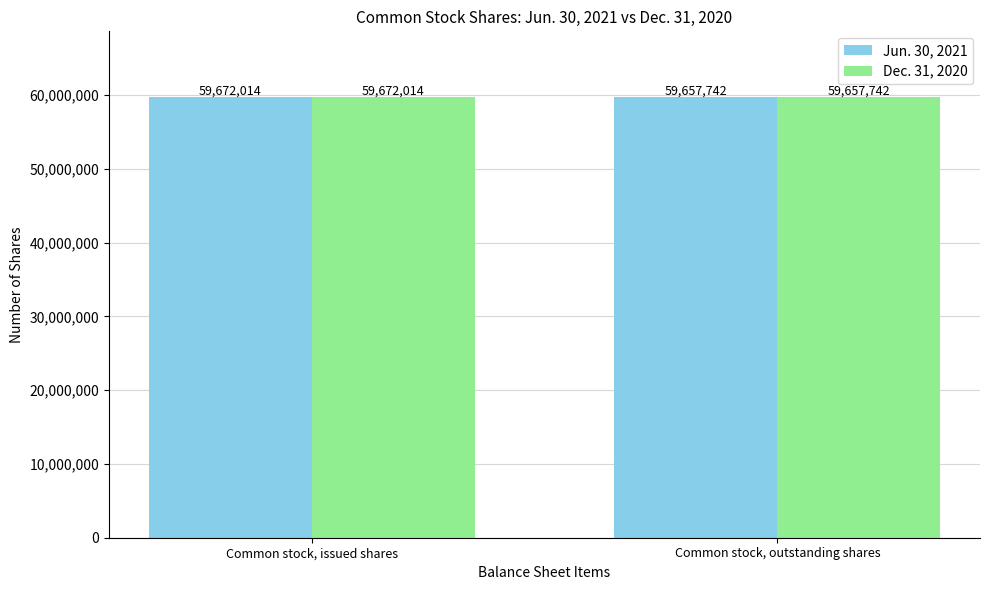

Reading right to left, what are all the values shown in this chart?

Jun. 30, 2021: 59657742	59672014
Dec. 31, 2020: 59657742	59672014